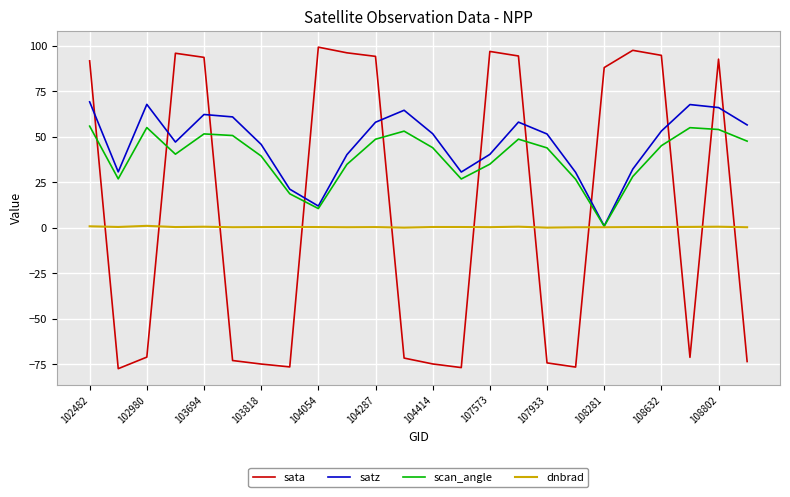

List the series in order of their overall mean, lowest first.

dnbrad, sata, scan_angle, satz